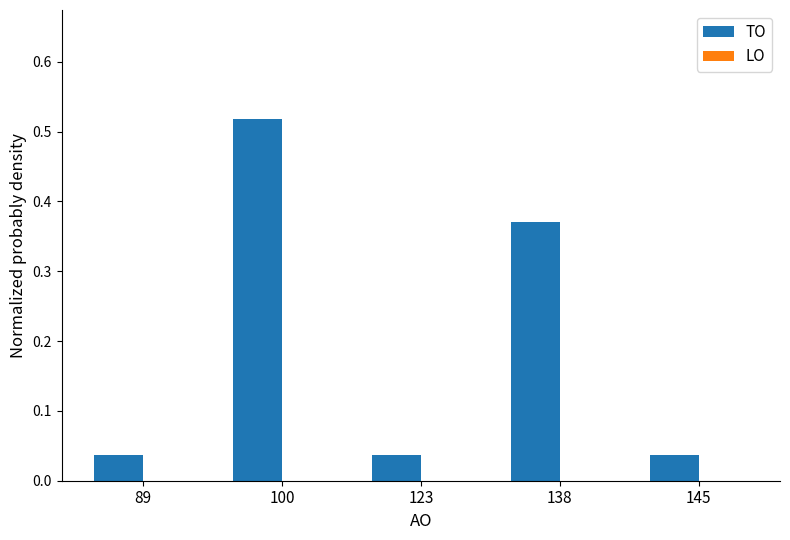

Is it true that the value at 89 is 0.1?

False